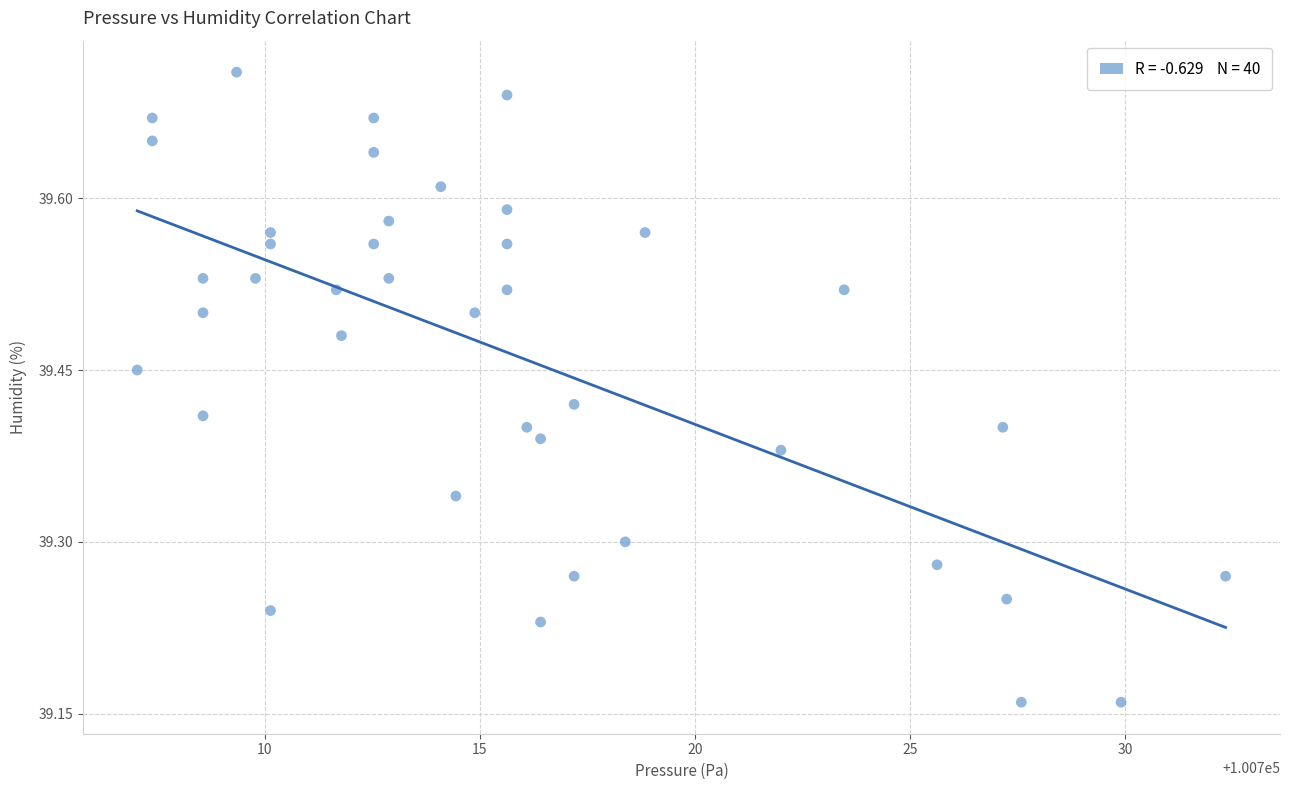

What is the range of X values (max minus min)?

25.3